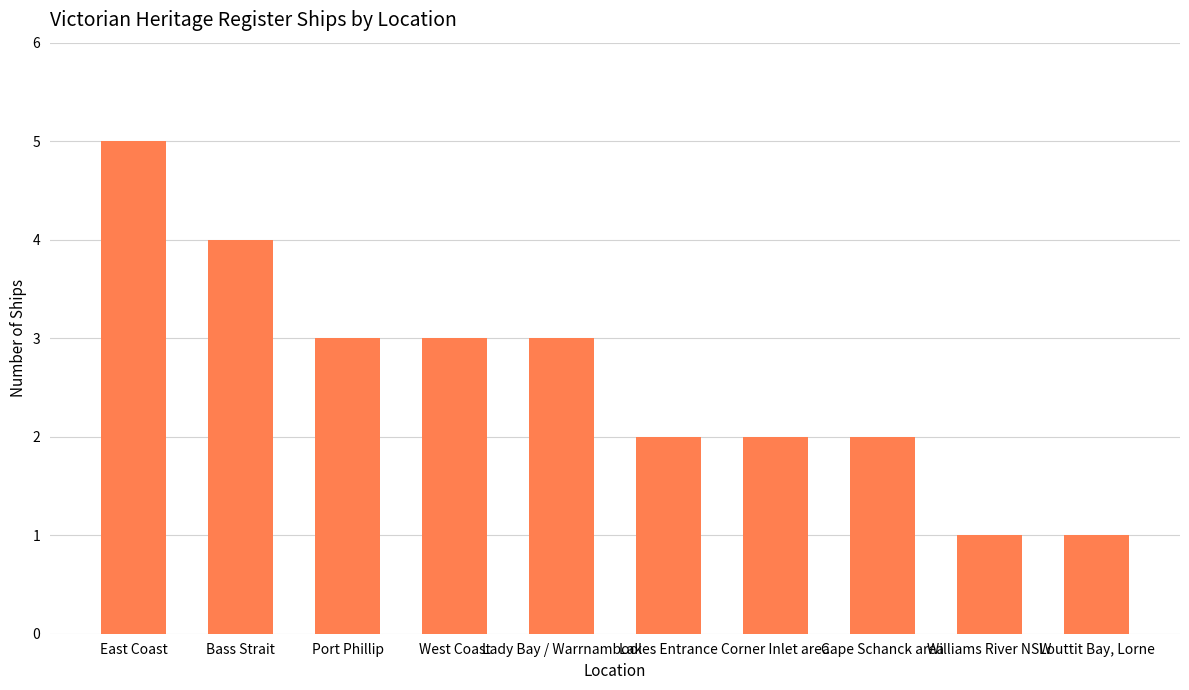

Which category has the highest value across all series?

East Coast